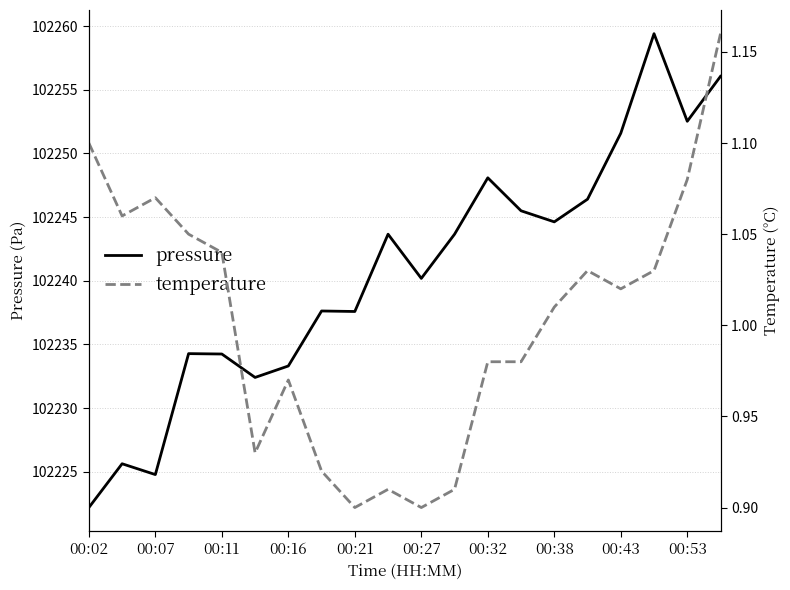

What is the value of the pressure point at the 13th from the left?

102248.1